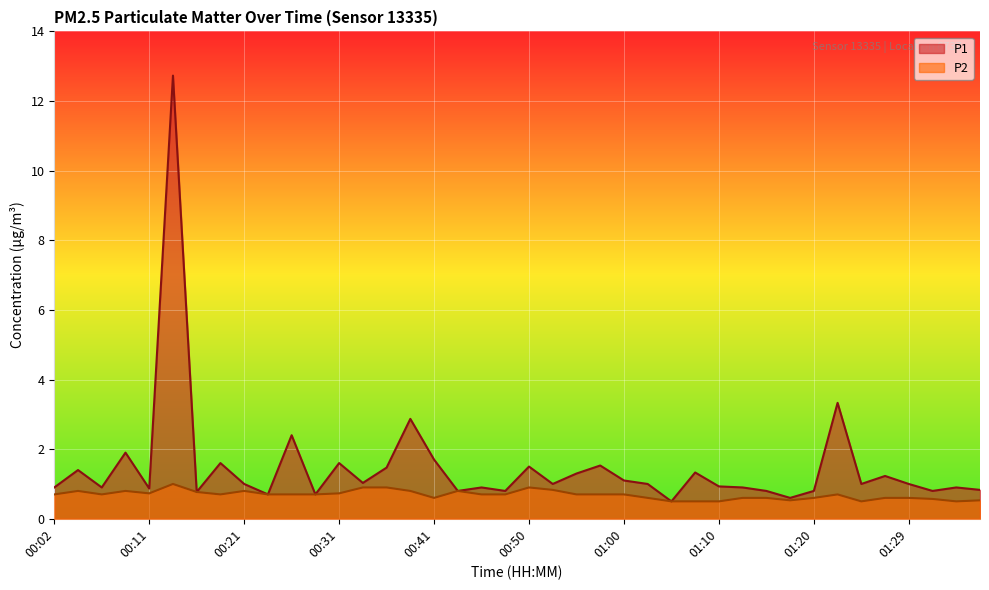

What is the total value across all series at 01:07?

1.8